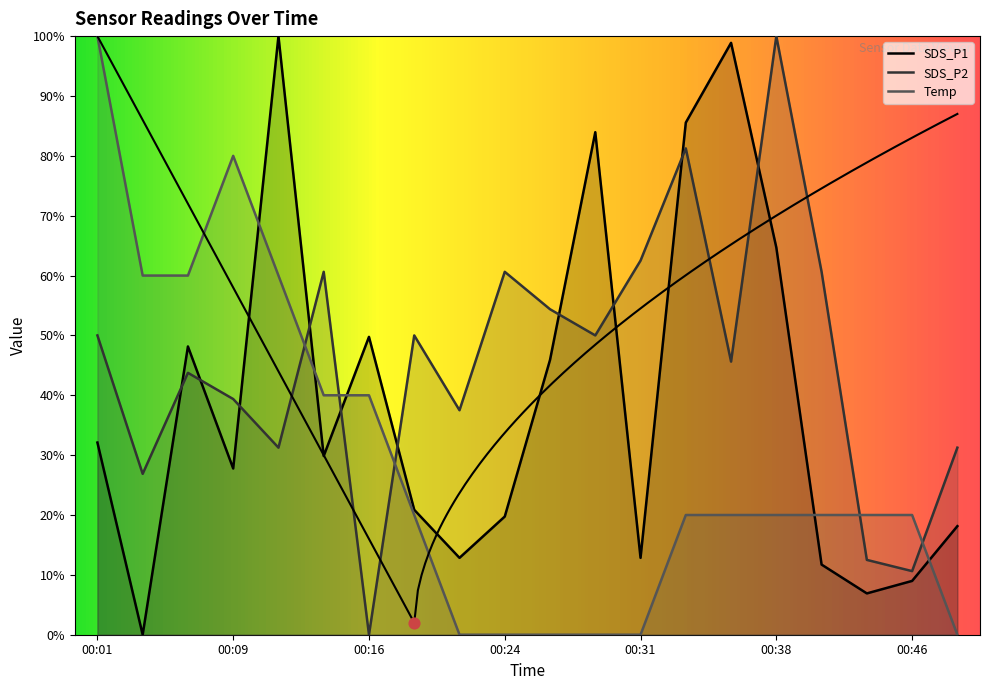

Which series contains the highest Y value?

SDS_P1